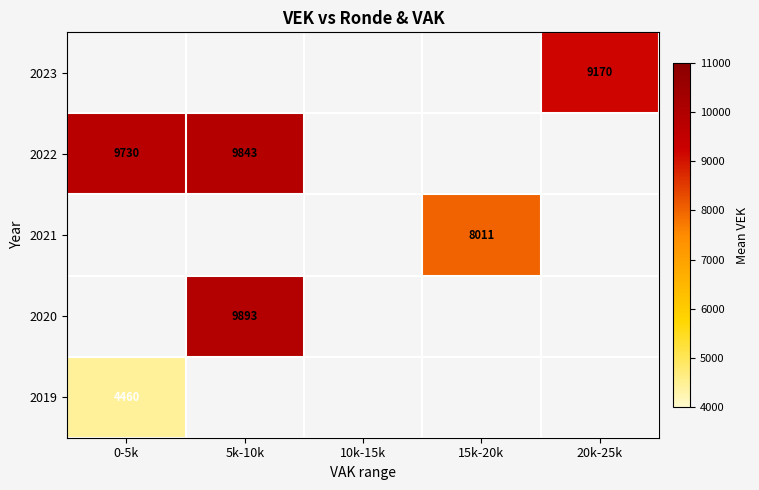

Is it true that 2020 equals 9893.0 at 5k-10k?

True